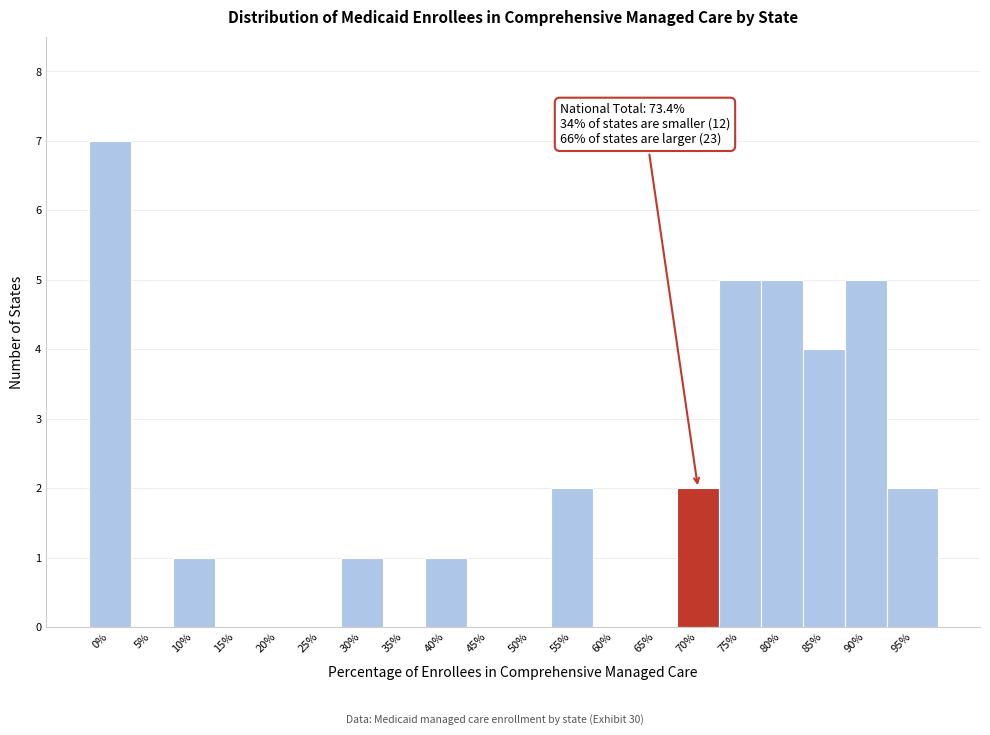

Reading right to left, what are all the values shown in this chart?

95%=2	90%=5	85%=4	80%=5	75%=5	70%=2	65%=0	60%=0	55%=2	50%=0	45%=0	40%=1	35%=0	30%=1	25%=0	20%=0	15%=0	10%=1	5%=0	0%=7